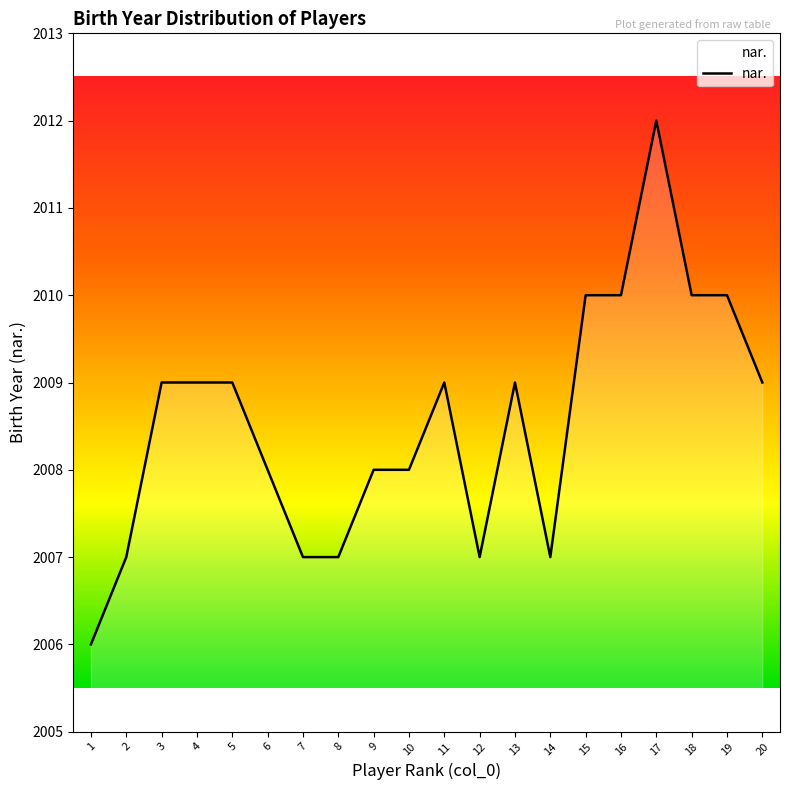

The value at 7 is 3201. True or false?

False